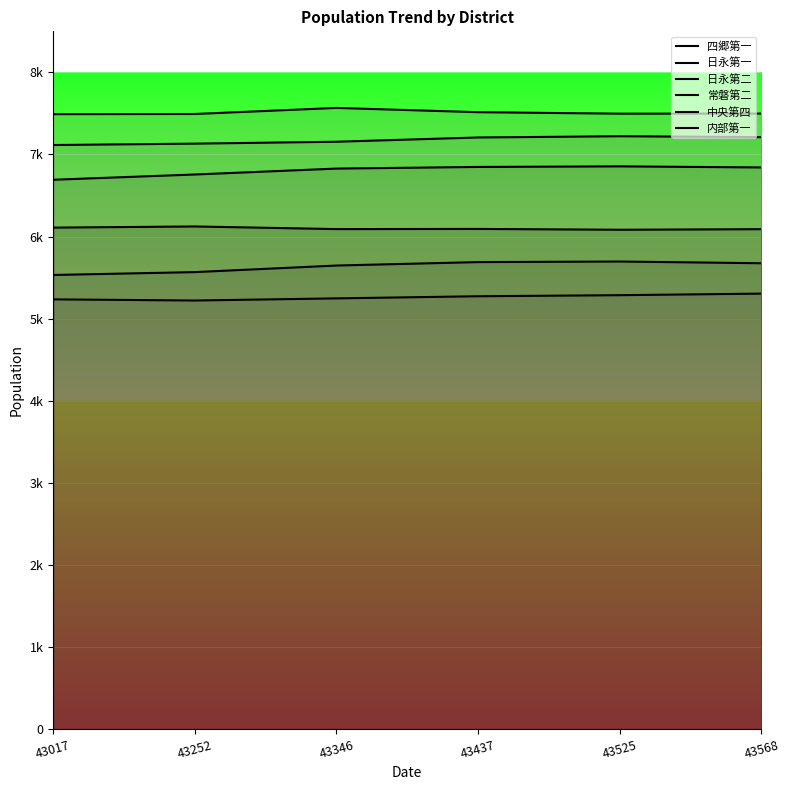

What is the average value of the 常磐第二 series?

7174